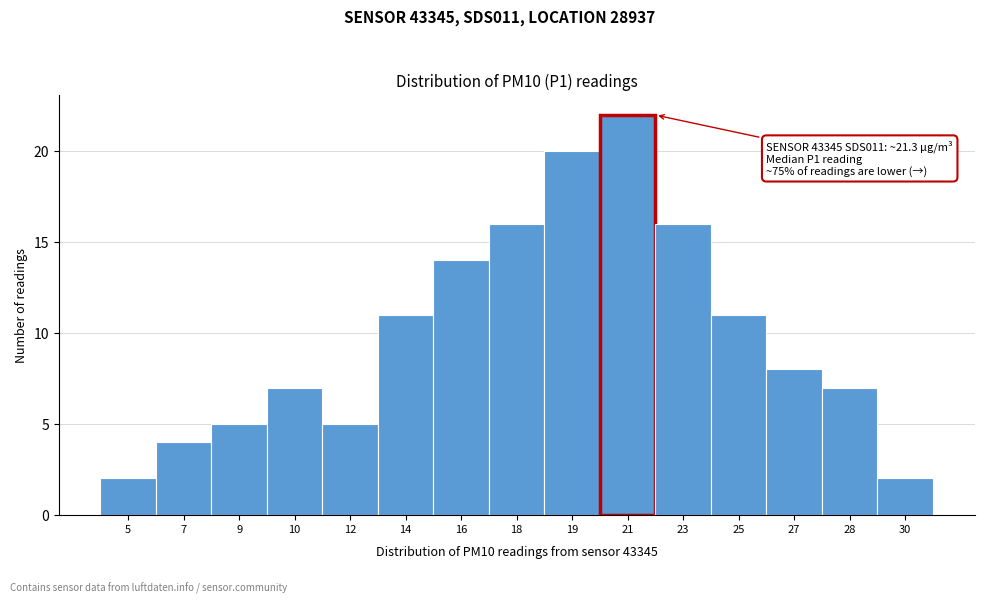

Reading left to right, list all the values displayed in this chart.

5=2	7=4	9=5	10=7	12=5	14=11	16=14	18=16	19=20	21=22	23=16	25=11	27=8	28=7	30=2